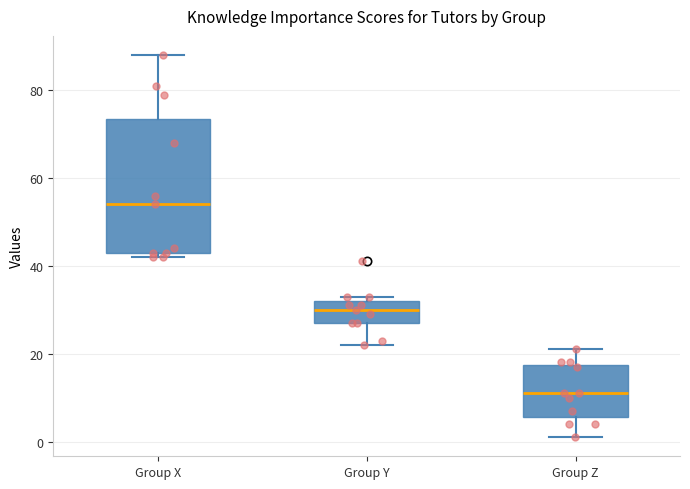

Comparing the boxes themselves (not the whiskers), which one is the tallest?

Group X